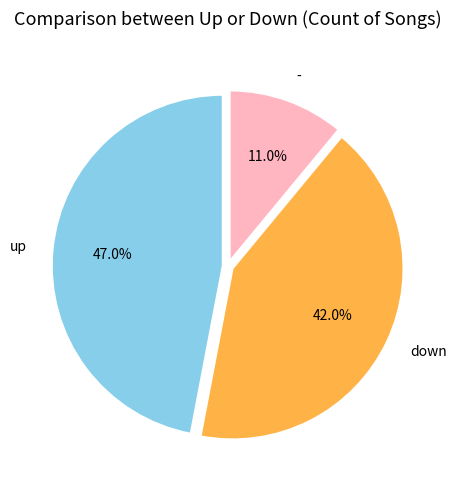

To the nearest percent, what percentage of the pie is up?

47%